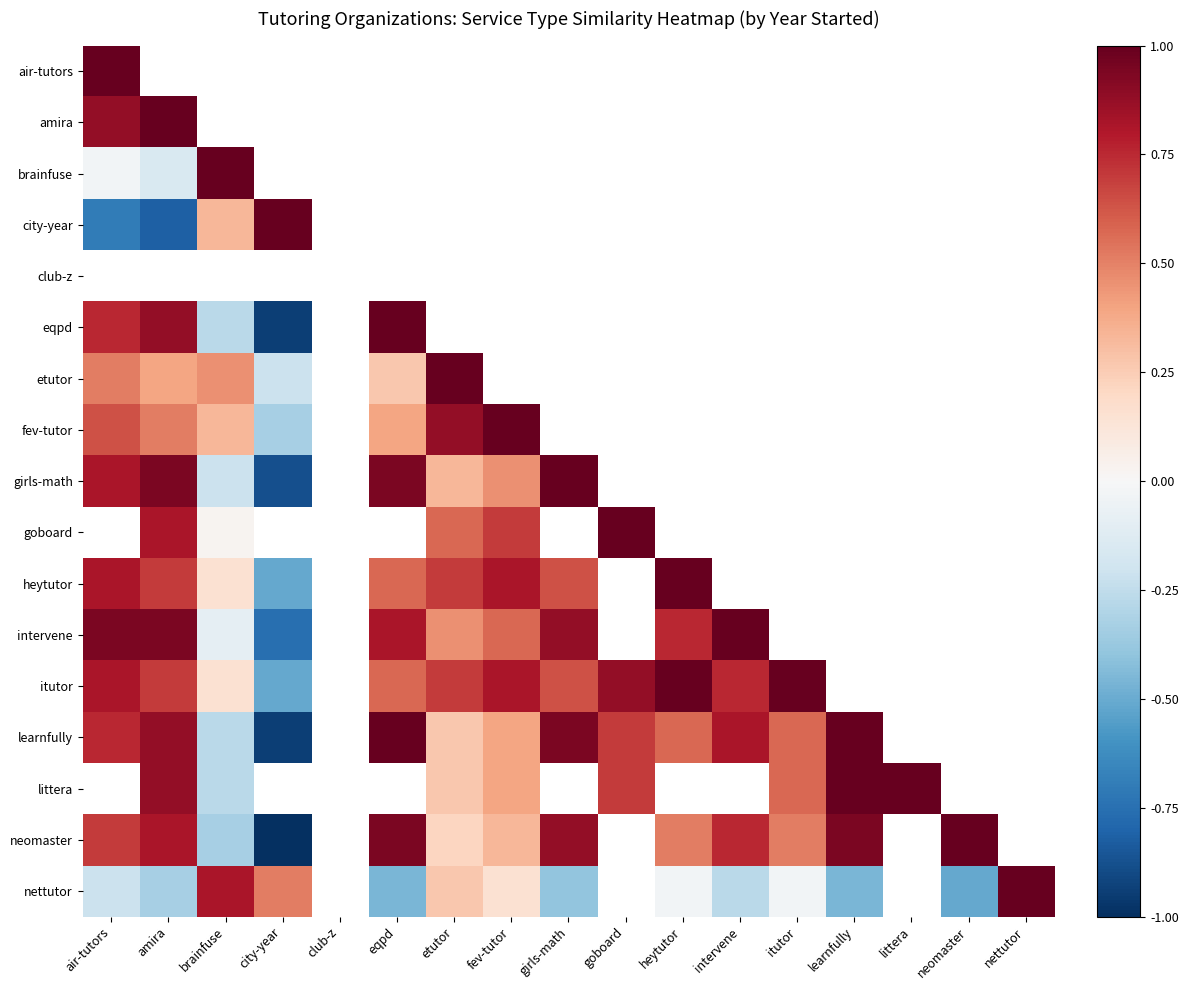

Is it true that eqpd equals -0.3 at brainfuse?

True